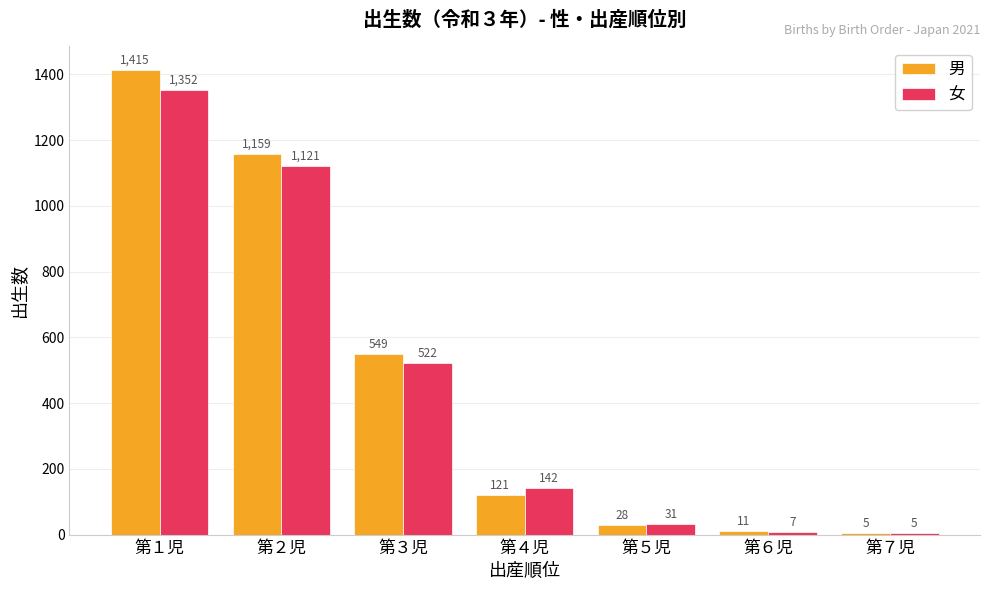

The value of 男 at 第５児 is 28. True or false?

True